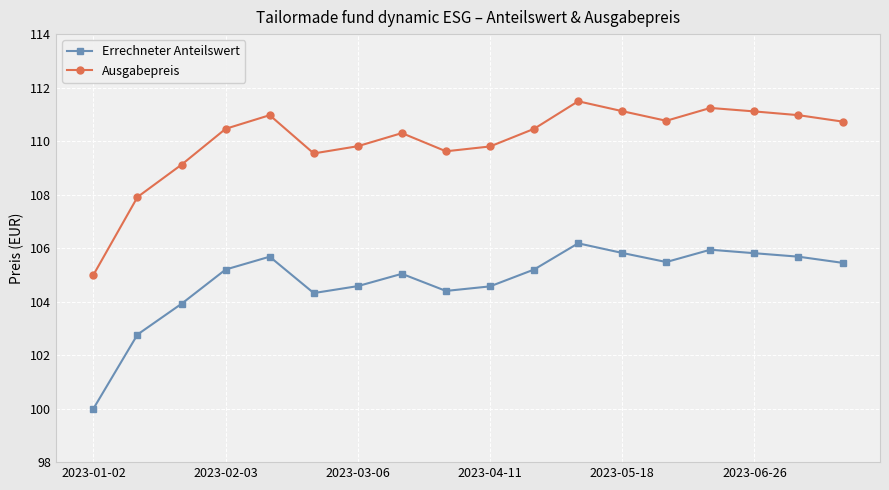

How many interior local valleys does the Errechneter Anteilswert series have?

3